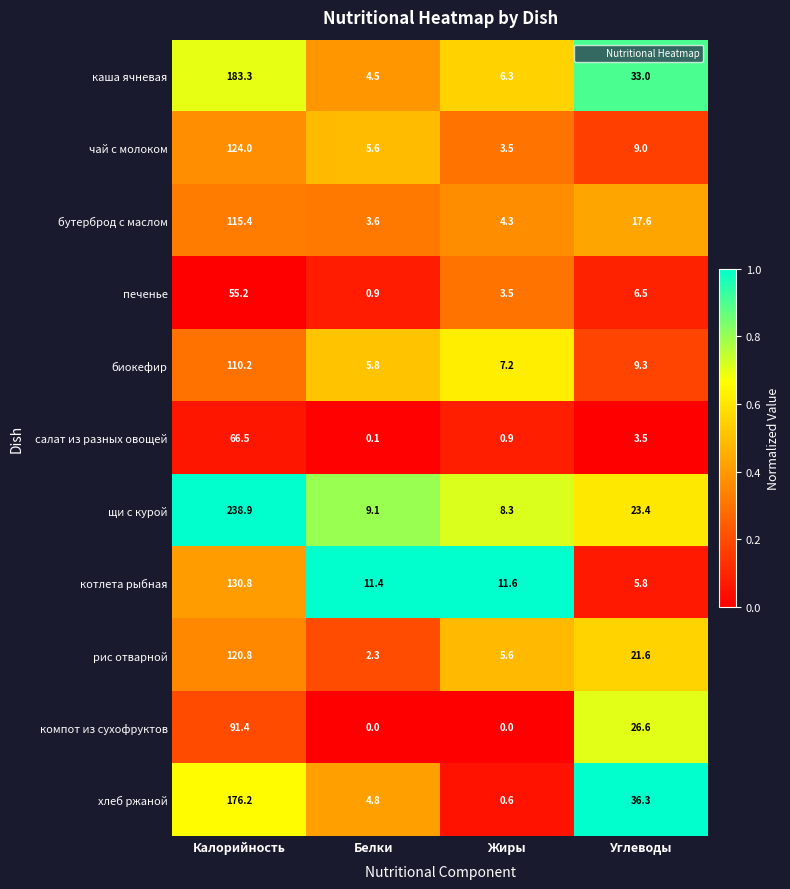

At Калорийность, list the series in order from smallest to largest.

печенье, салат из разных овощей, компот из сухофруктов, биокефир, бутерброд с маслом, рис отварной, чай с молоком, котлета рыбная, хлеб ржаной, каша ячневая, щи с курой